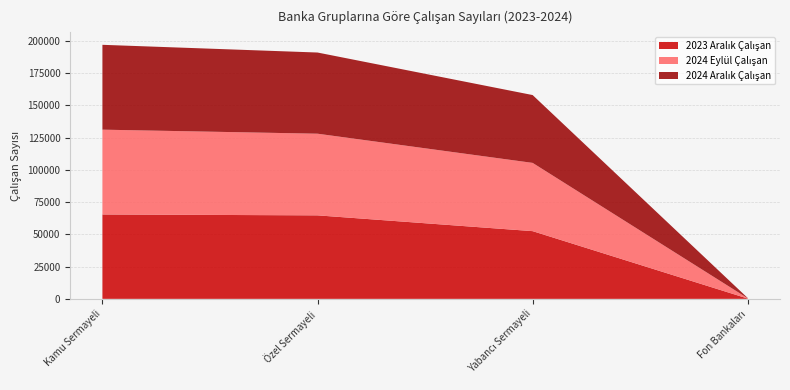

Reading right to left, transcribe all the data shown in this chart.

2023 Aralık Çalışan: Fon Bankaları=230	Yabancı Sermayeli=52474	Özel Sermayeli=64700	Kamu Sermayeli=65386
2024 Eylül Çalışan: Fon Bankaları=223	Yabancı Sermayeli=52881	Özel Sermayeli=63268	Kamu Sermayeli=65712
2024 Aralık Çalışan: Fon Bankaları=201	Yabancı Sermayeli=52556	Özel Sermayeli=62897	Kamu Sermayeli=65740